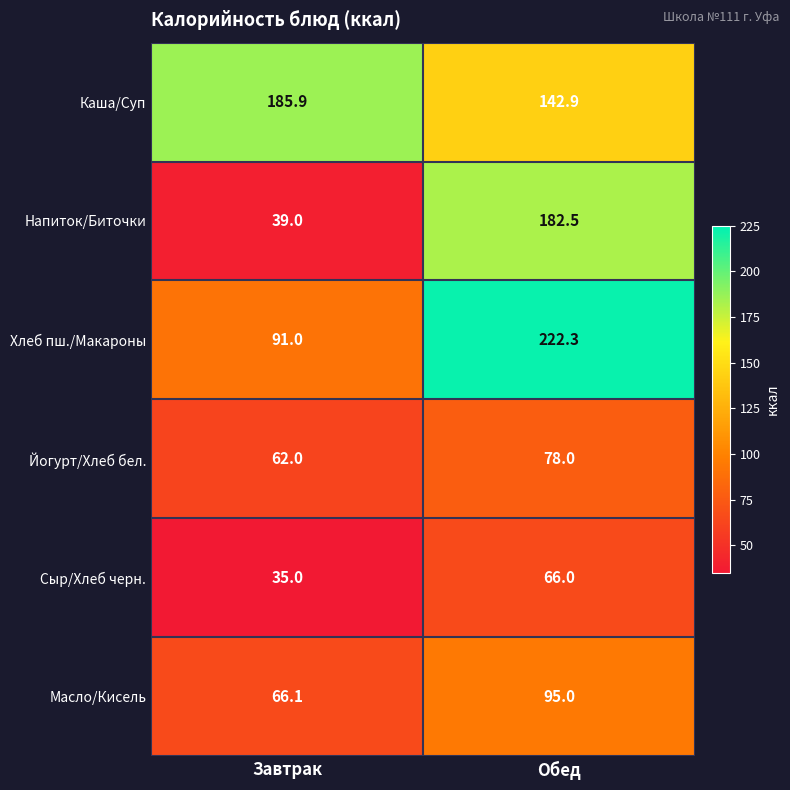

Reading left to right, list all the values displayed in this chart.

Каша/Суп: 185.9	142.9
Напиток/Биточки: 39.0	182.5
Хлеб пш./Макароны: 91.0	222.3
Йогурт/Хлеб бел.: 62.0	78.0
Сыр/Хлеб черн.: 35.0	66.0
Масло/Кисель: 66.1	95.0